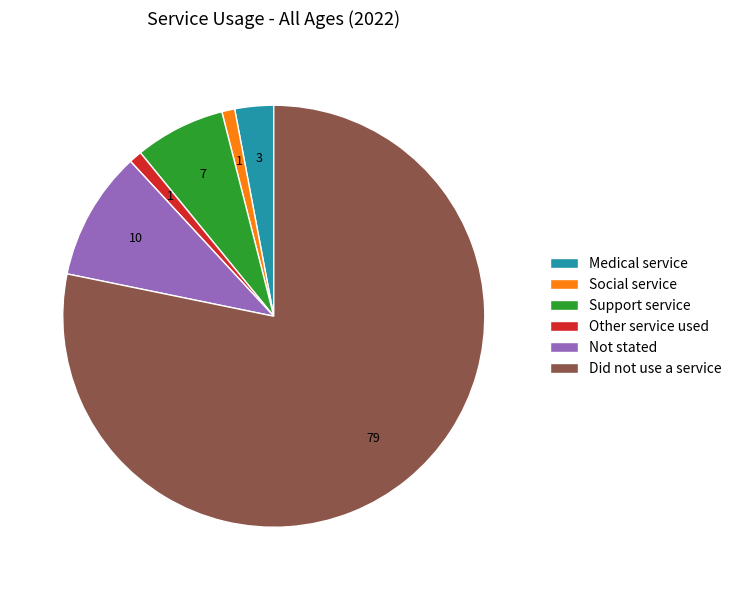

What is the ratio of the value at Medical service to the value at Not stated?

0.3